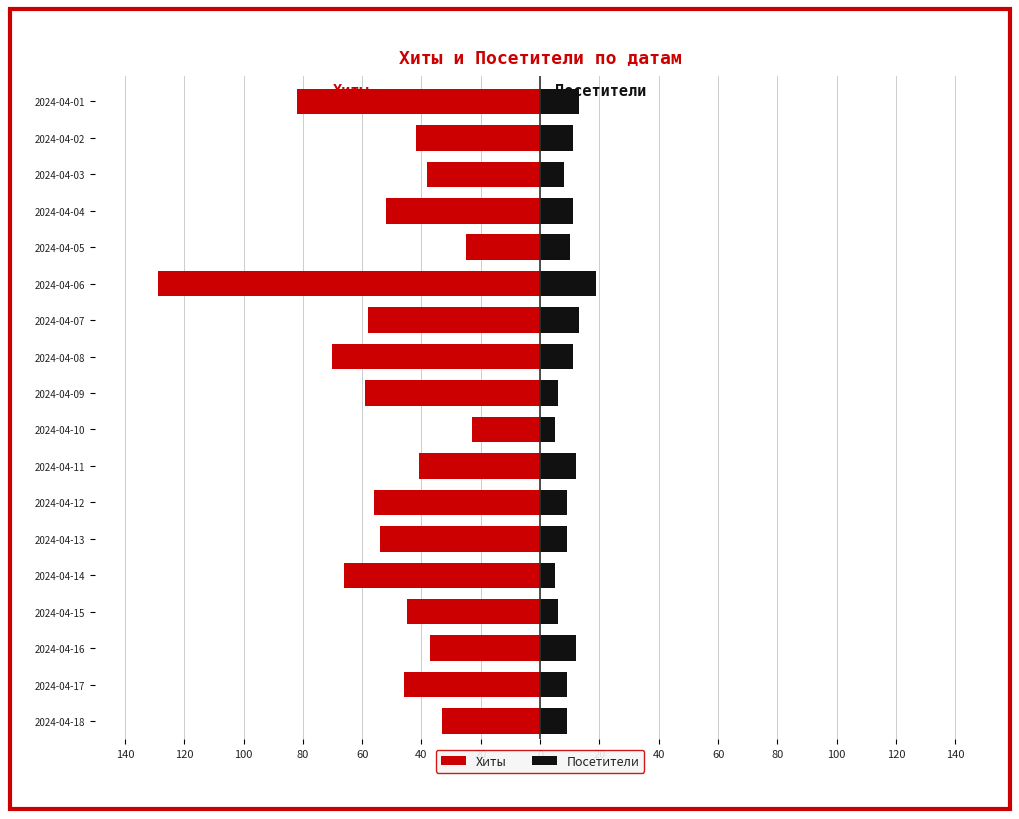

What is the difference between the maximum and second lowest values in the Хиты series?

59